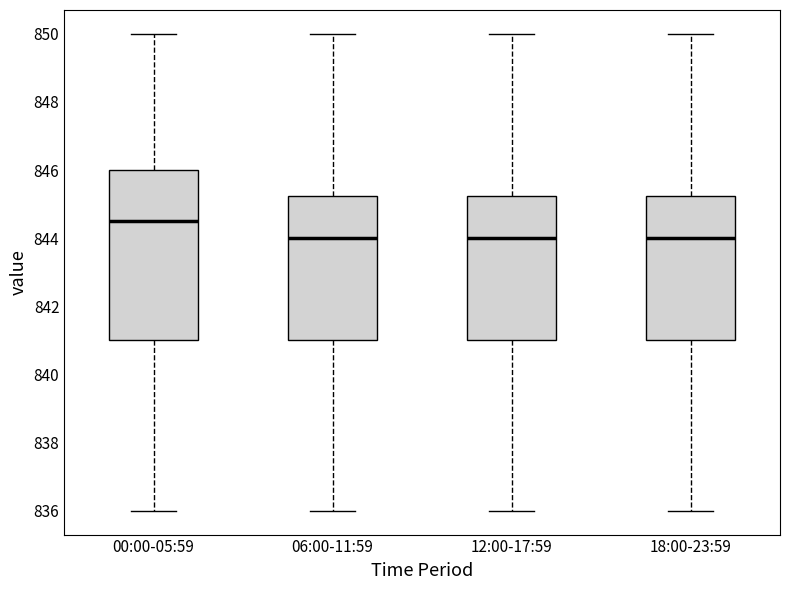

Which box is the tallest, from its lower edge to its upper edge?

00:00-05:59